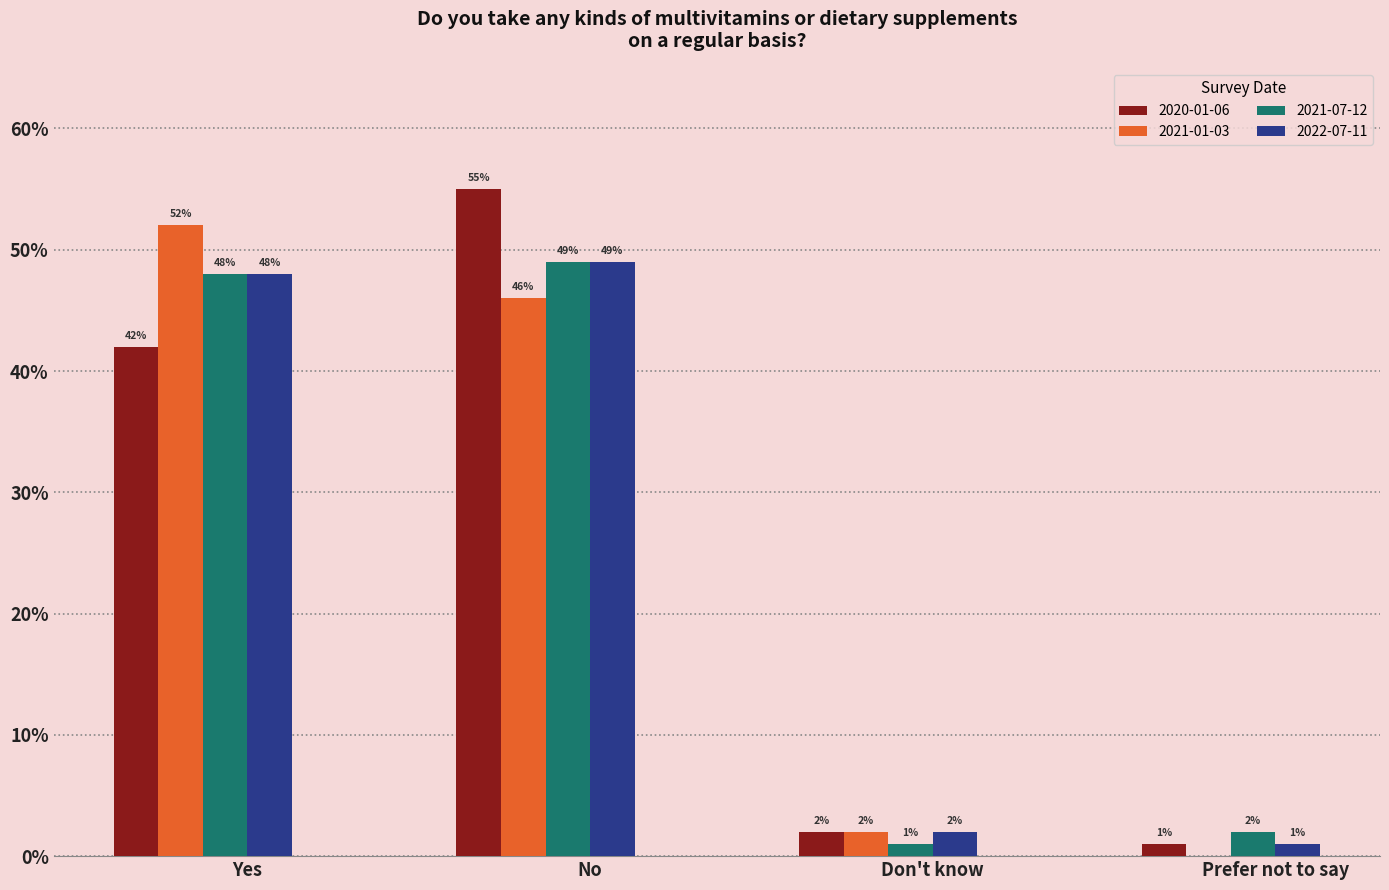

What are all the series names shown in the legend?

2020-01-06, 2021-01-03, 2021-07-12, 2022-07-11